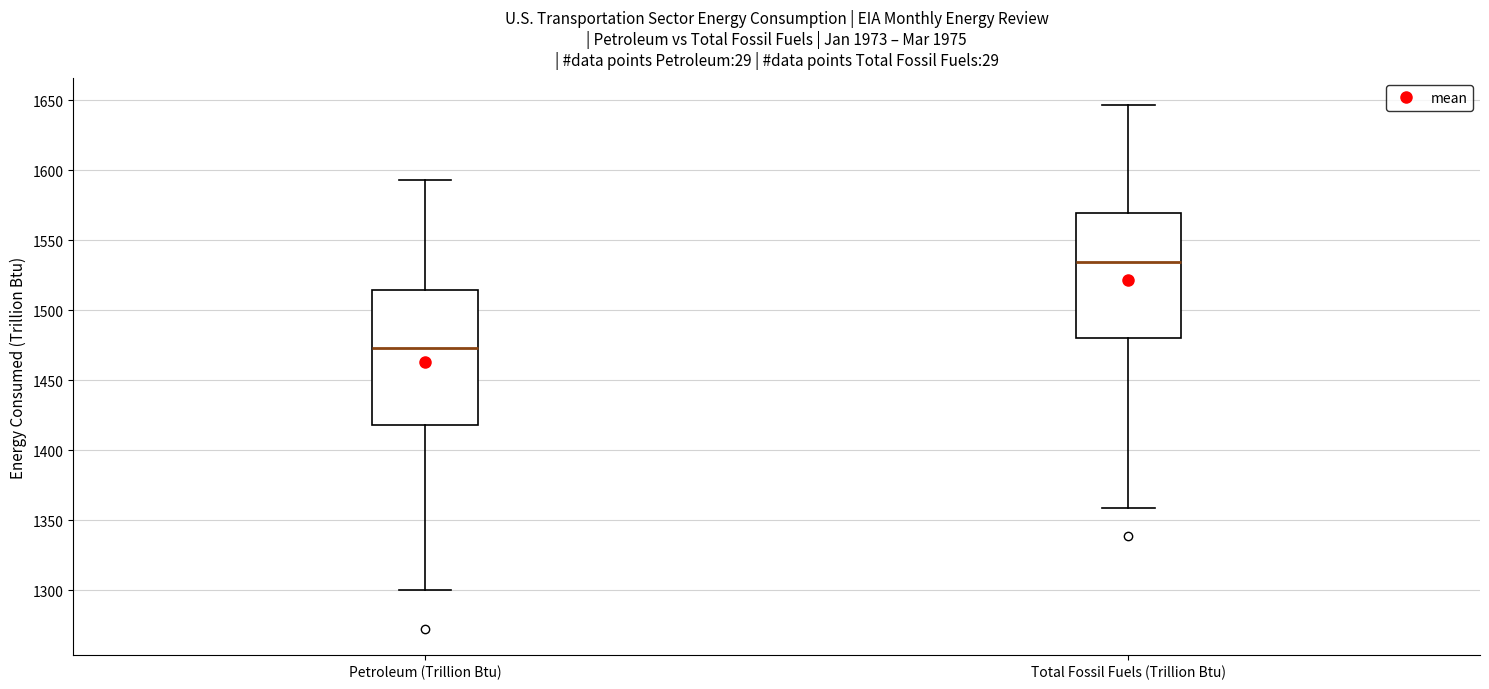

Which box's median line is the lowest?

Petroleum (Trillion Btu)